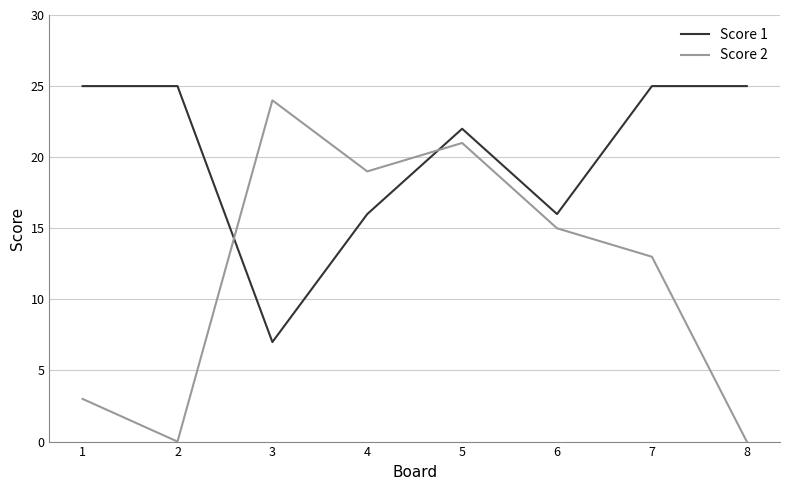

True or false: Score 2 and Score 1 cross at least once.

True